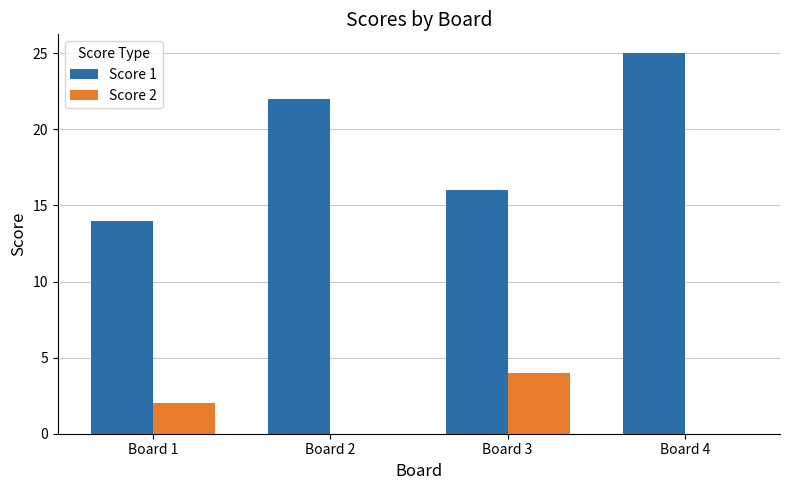

Which series has the largest total across all categories?

Score 1